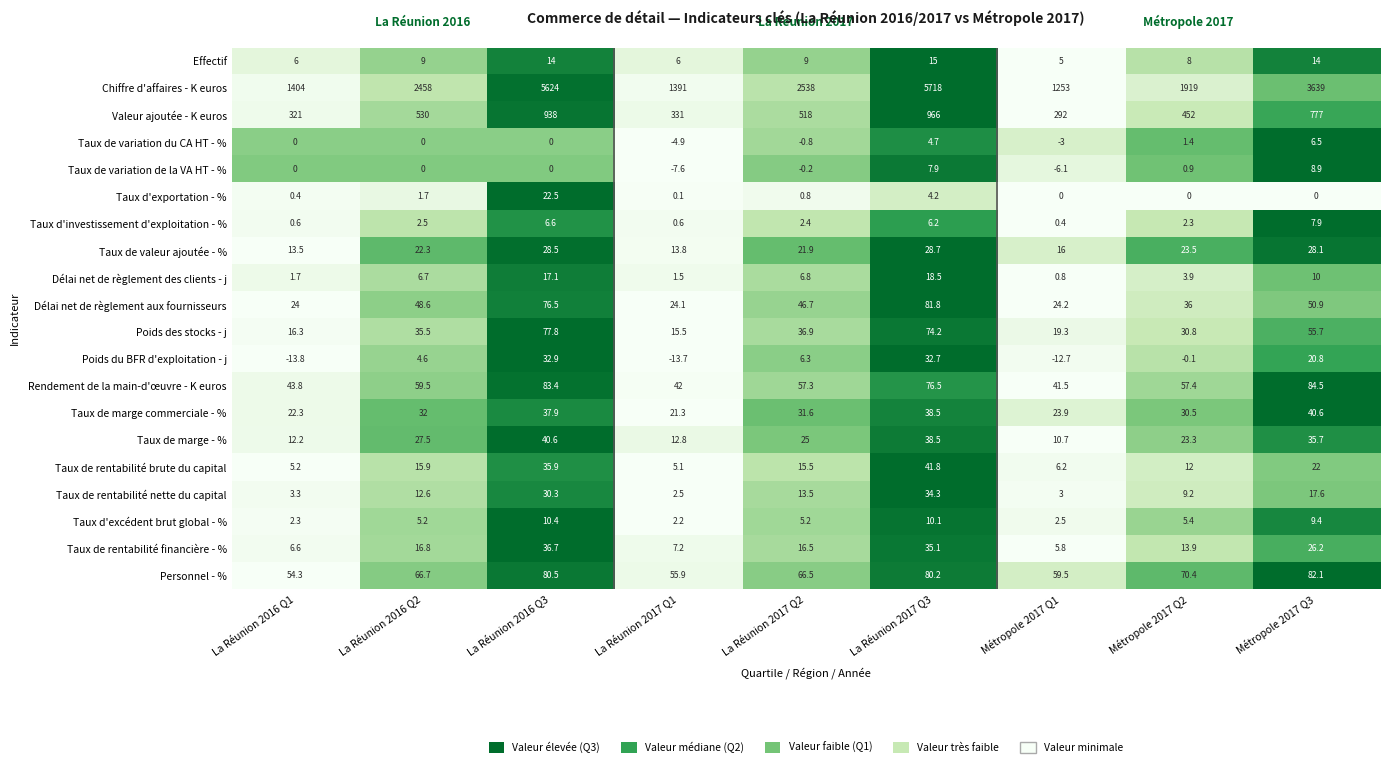

Between La Réunion 2016 Q2 and La Réunion 2016 Q3, which series saw the biggest shift?

Chiffre d'affaires - K euros